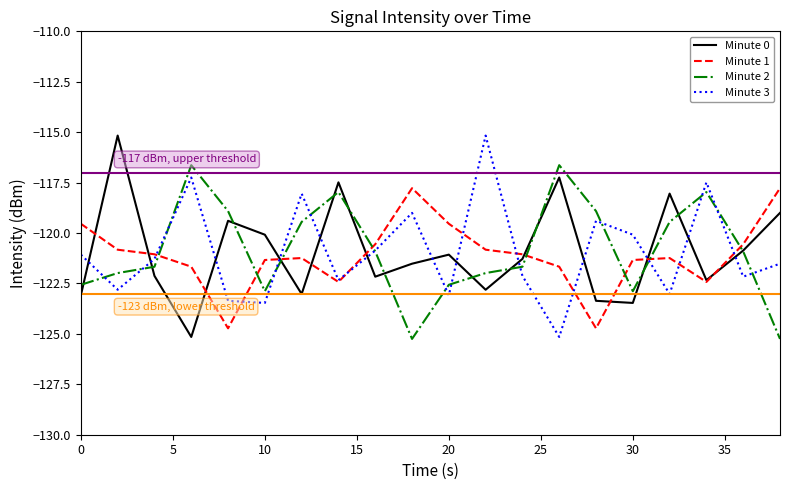

What is the smallest value displayed?

-125.3